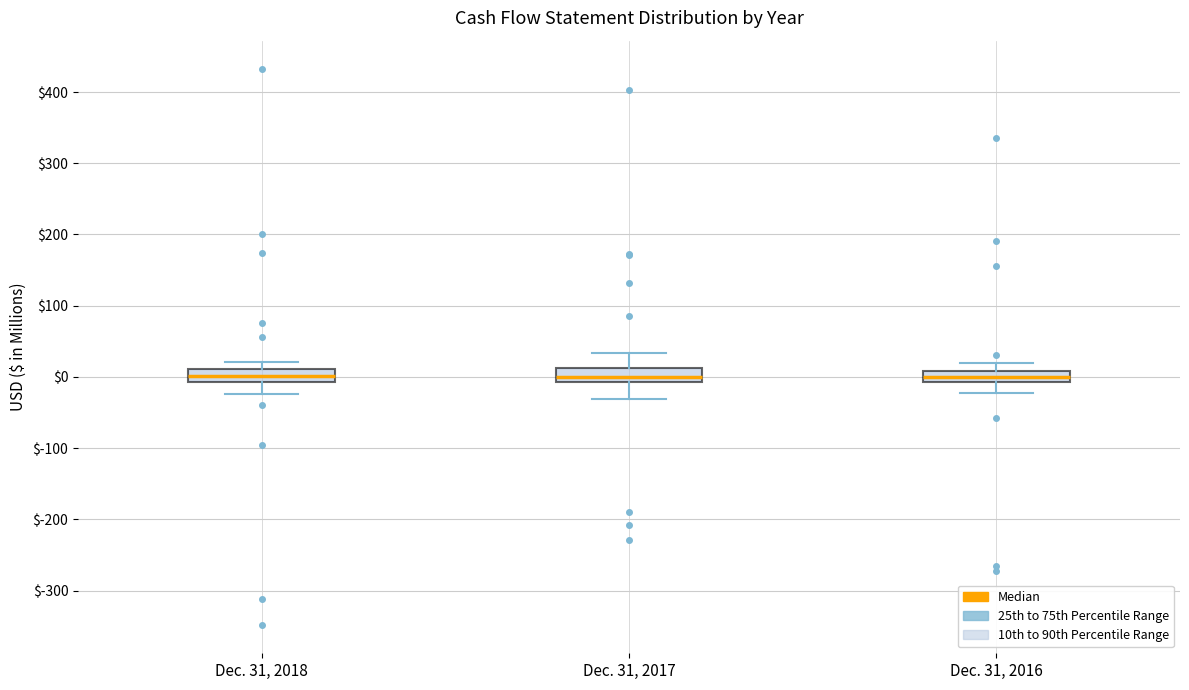

Where does the upper whisker of the box for Dec. 31, 2017 end on the y-axis? The values are not printed on the chart, so give them approximately, as read against the axis.

30